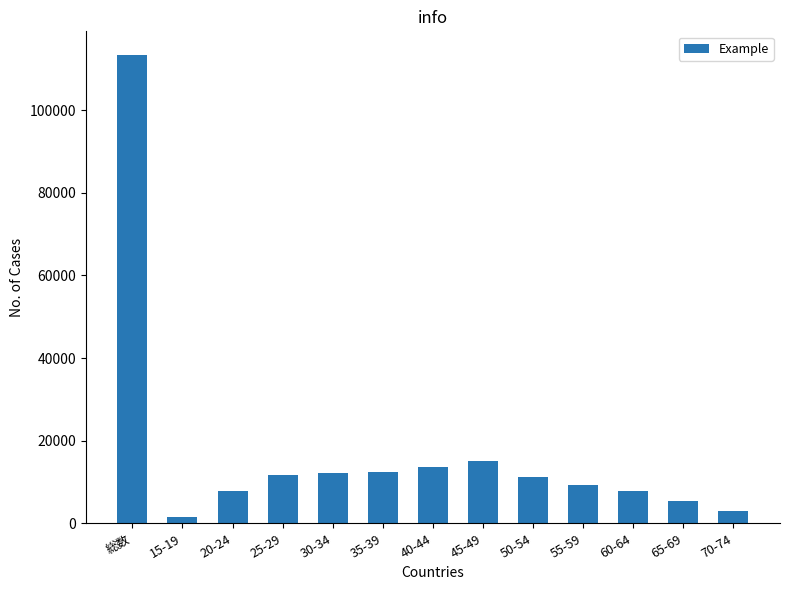

Is it true that the value at 55-59 is 9357?

True